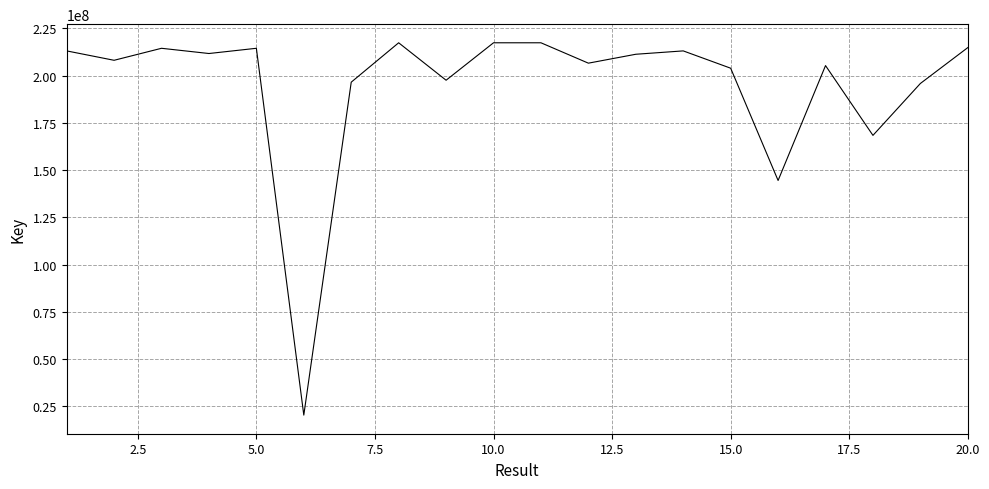

What is the difference between the maximum and minimum values?

197017798